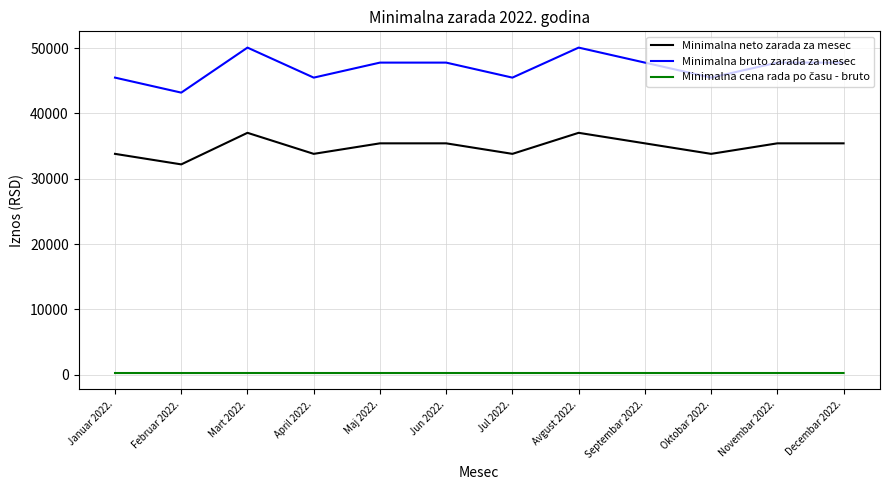

True or false: Minimalna bruto zarada za mesec and Minimalna neto zarada za mesec intersect in this chart.

False